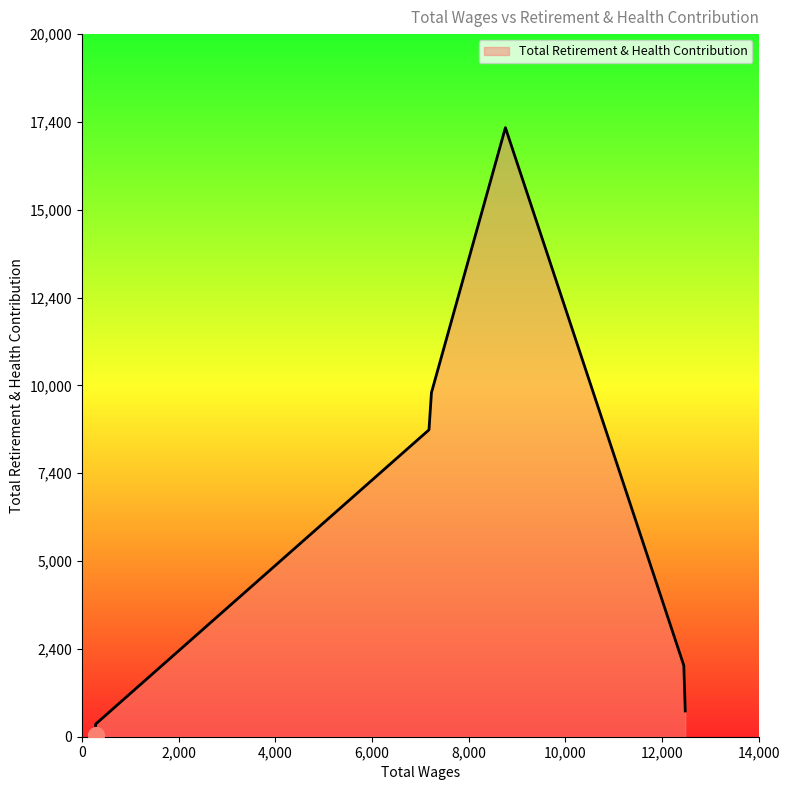

Between 7179.0 and 12480.0, which is larger?

7179.0